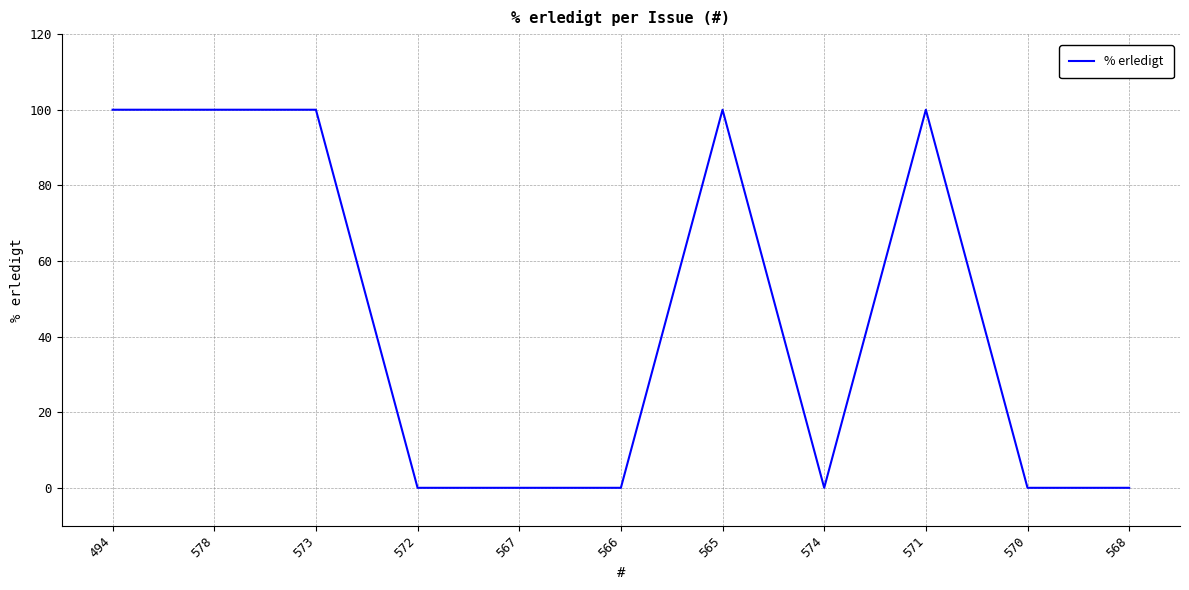

What is the greatest value displayed?

100